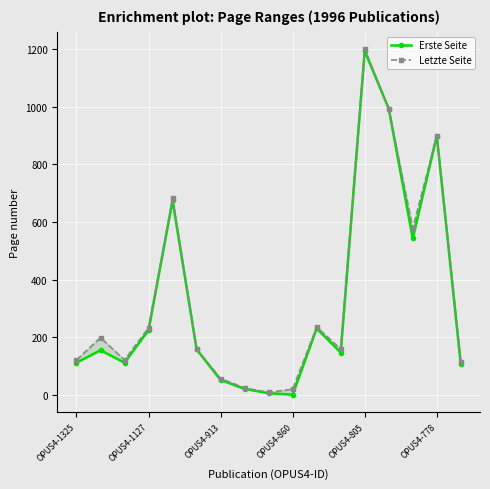

Which has a higher value, OPUS4-778 or 11?

OPUS4-778